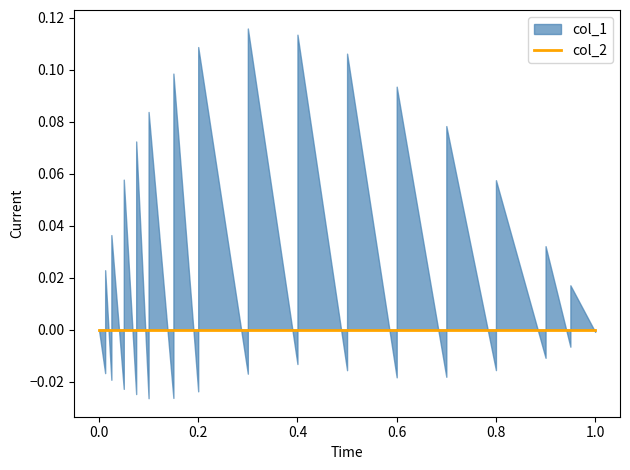

Between 28 and 13, which is larger?

28